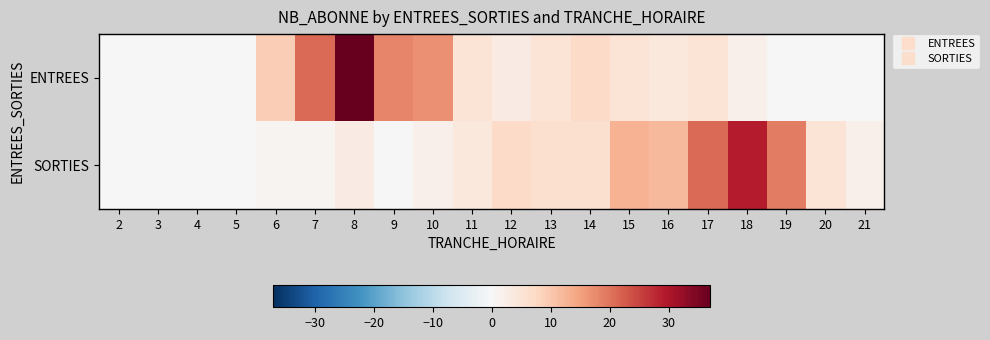

Between 15 and 6, which is larger?

6